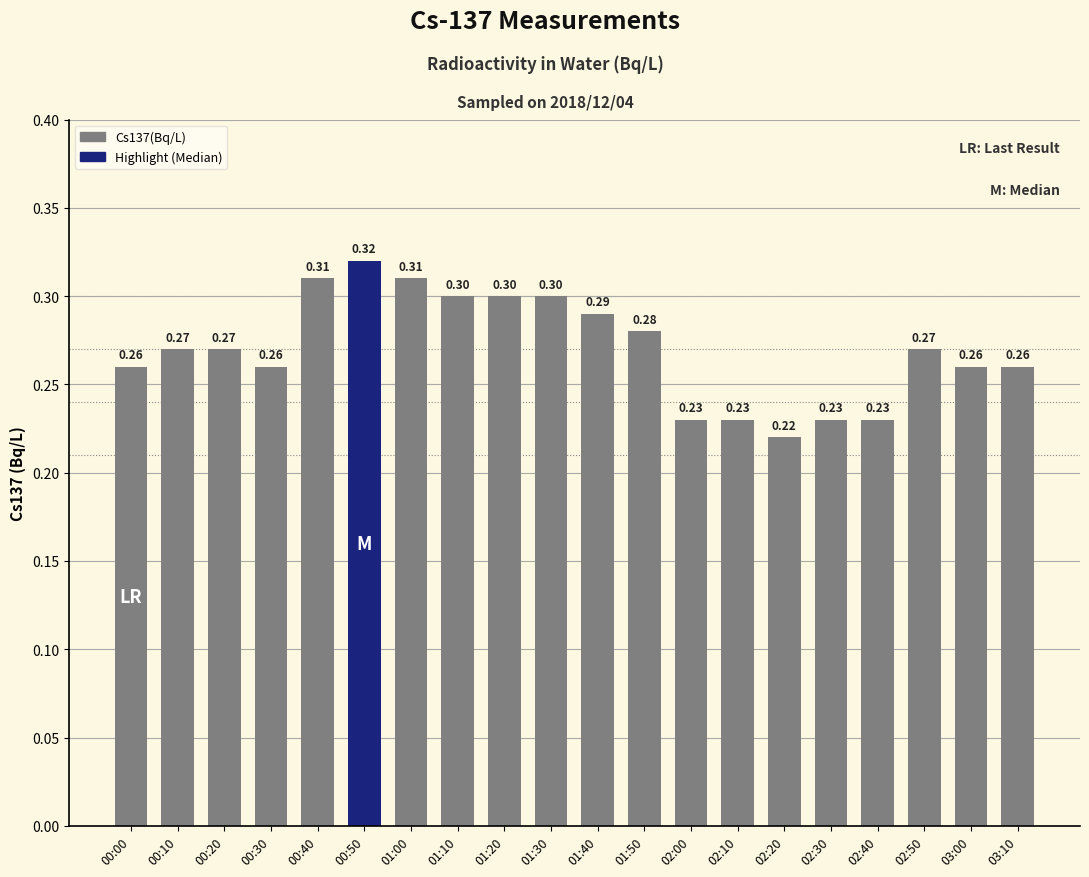

What is the average value?

0.3